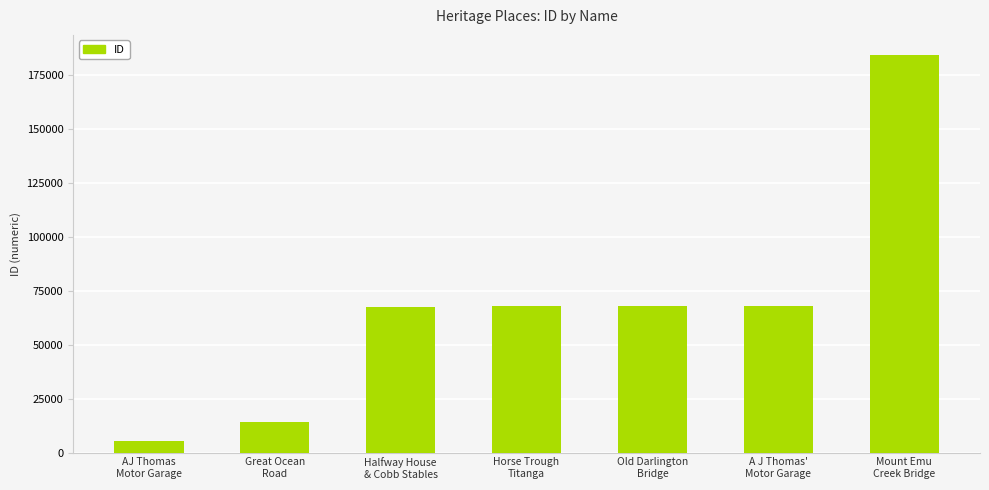

How many data points are less than 67815?

3